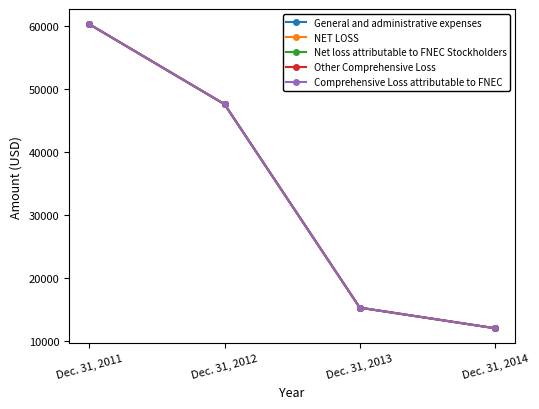

Is this an area chart (filled region under the line)?

No